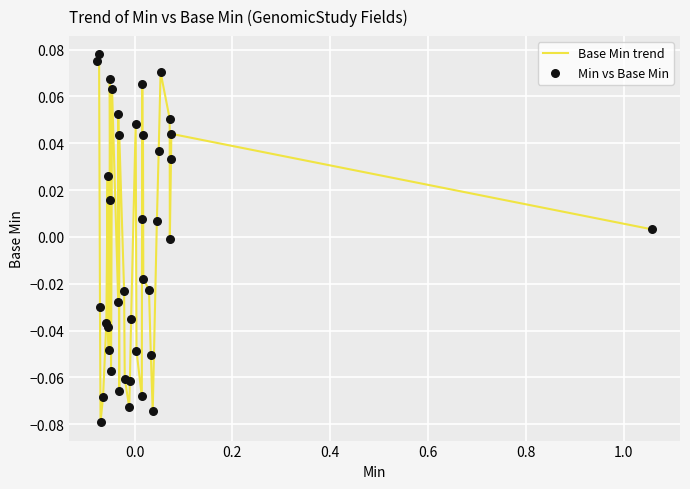

Is this an area chart (filled region under the line)?

No